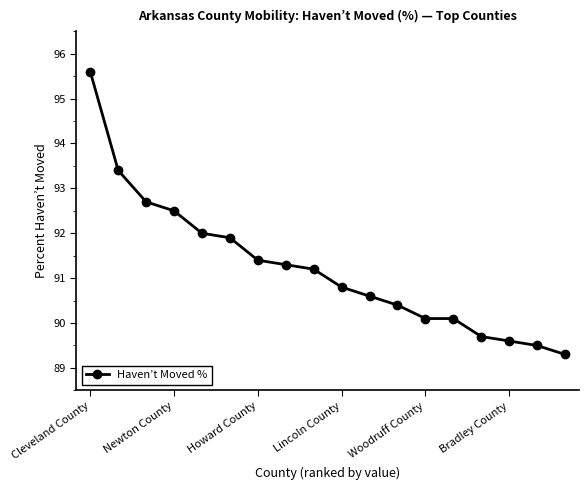

What is the sum of all values?

1642.1